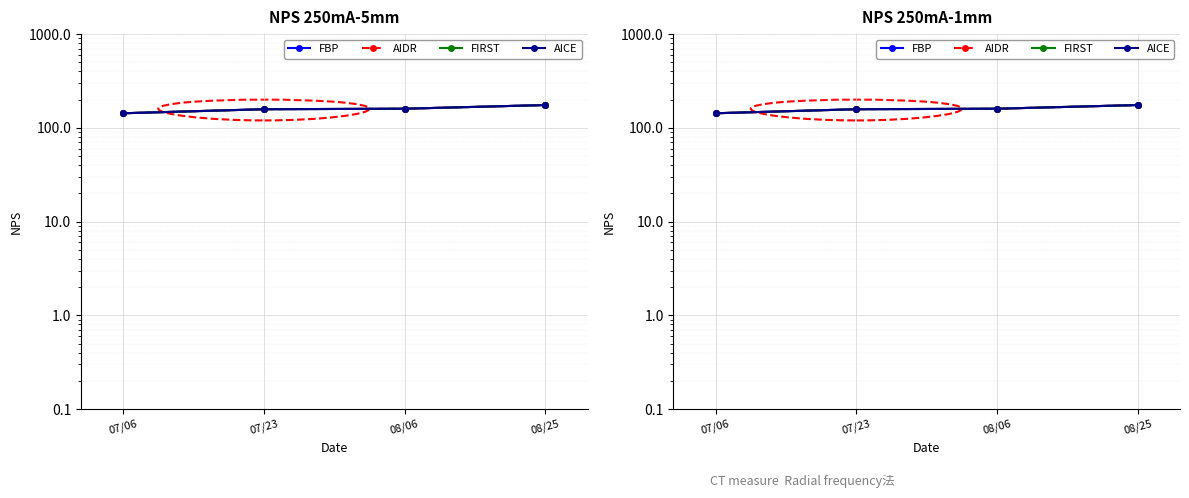

What is the value of the FBP point at the 4th from the left?

175.1